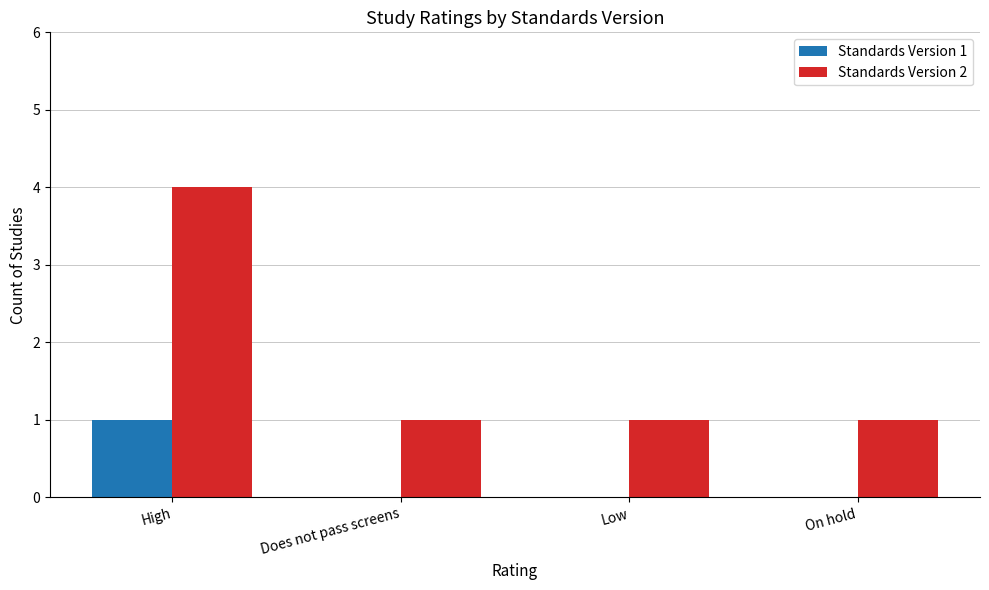

What is the maximum value for Standards Version 2?

4